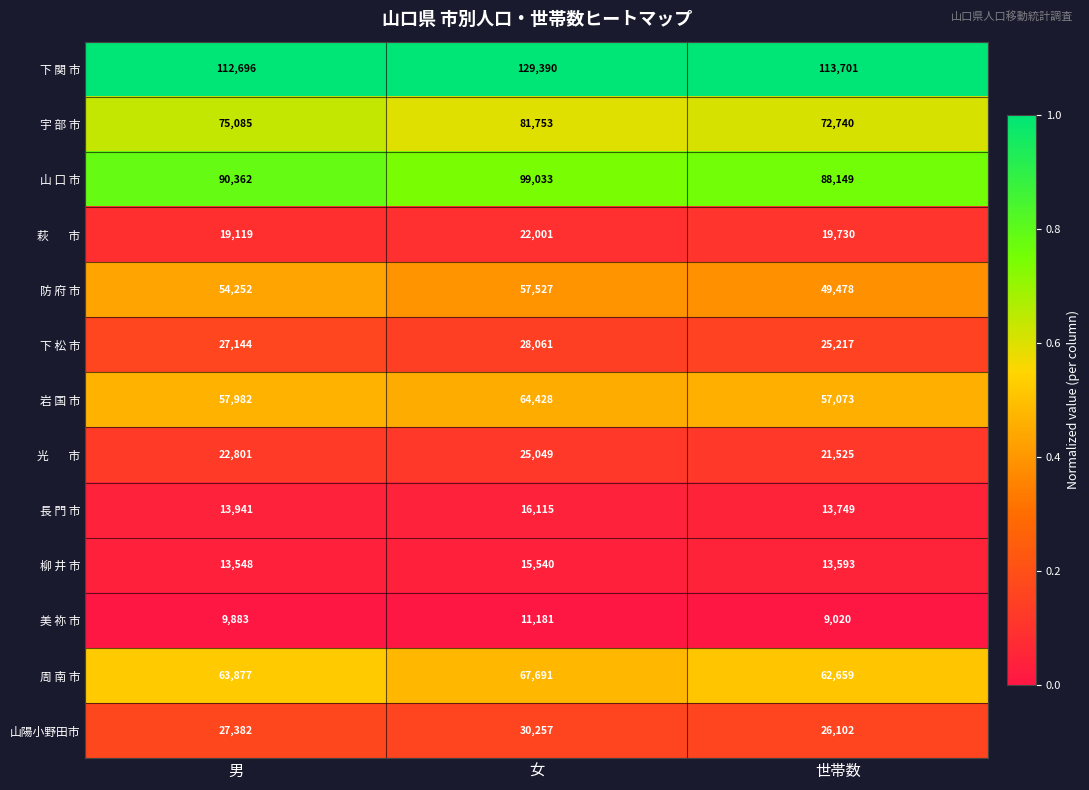

What is the sum of the 岩 国 市 values at 男 and 女?

122410